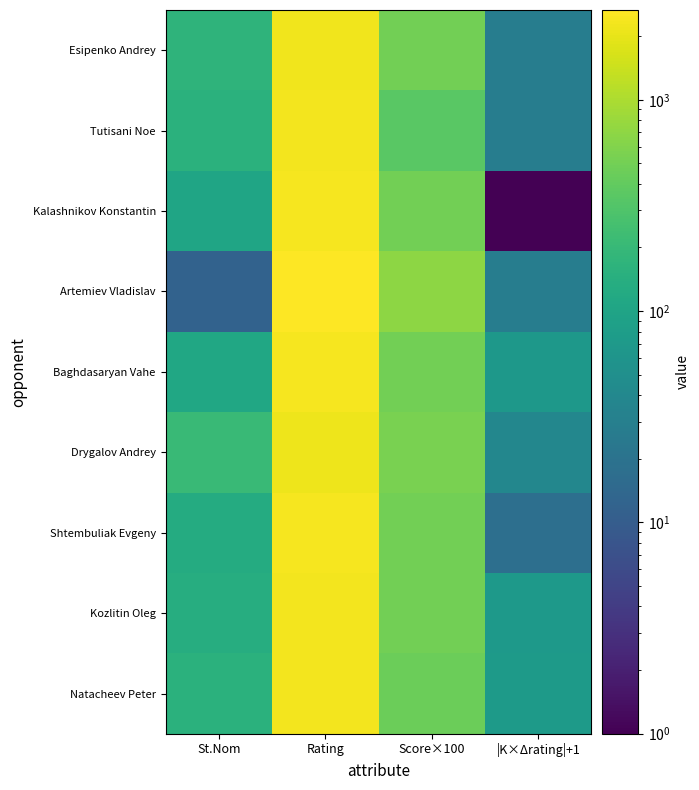

Reading left to right, extract all data points from this chart.

Esipenko Andrey: St.Nom=169	Rating=2271	Score×100=500	|K×Δrating|+1=28
Tutisani Noe: St.Nom=153	Rating=2308	Score×100=350	|K×Δrating|+1=28
Kalashnikov Konstantin: St.Nom=102	Rating=2380	Score×100=500	|K×Δrating|+1=1
Artemiev Vladislav: St.Nom=12	Rating=2659	Score×100=700	|K×Δrating|+1=28
Baghdasaryan Vahe: St.Nom=109	Rating=2372	Score×100=500	|K×Δrating|+1=66
Drygalov Andrey: St.Nom=211	Rating=2162	Score×100=550	|K×Δrating|+1=38
Shtembuliak Evgeny: St.Nom=127	Rating=2352	Score×100=500	|K×Δrating|+1=18
Kozlitin Oleg: St.Nom=137	Rating=2329	Score×100=500	|K×Δrating|+1=71
Natacheev Peter: St.Nom=152	Rating=2308	Score×100=450	|K×Δrating|+1=74